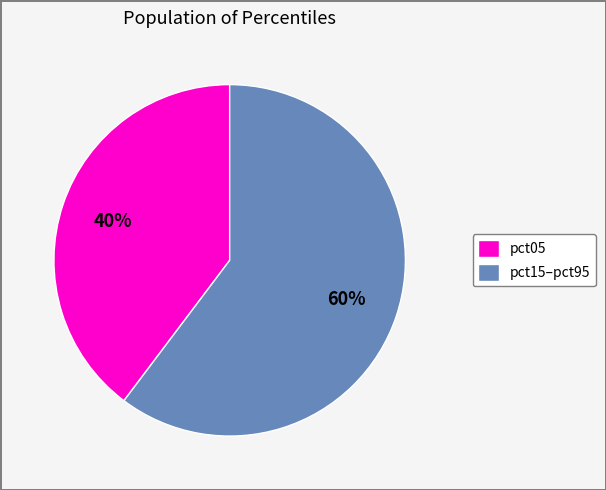

Is it true that pct05 is 40% of the pie?

True